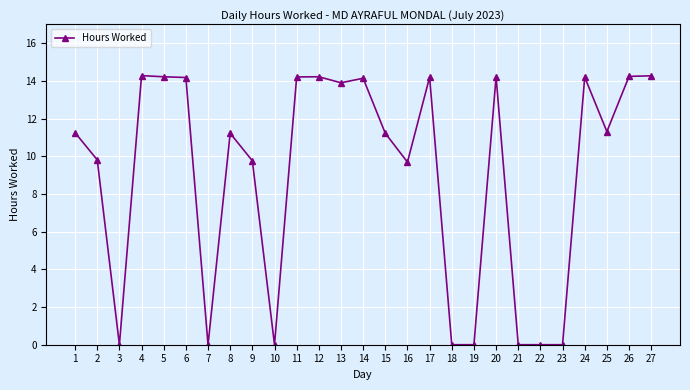

Between 27 and 16, which is larger?

27